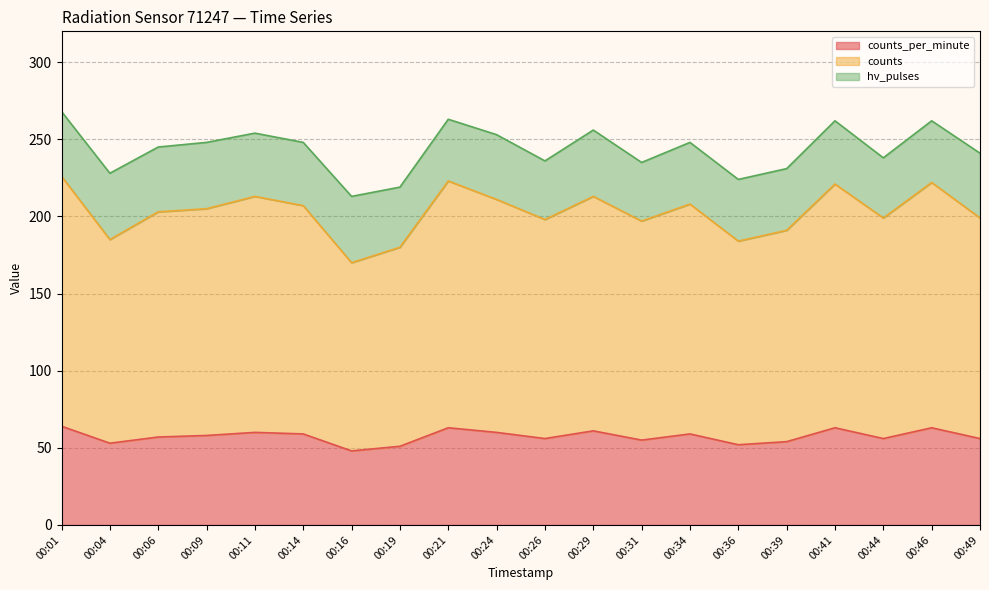

Where is the first local maximum for counts?

00:11